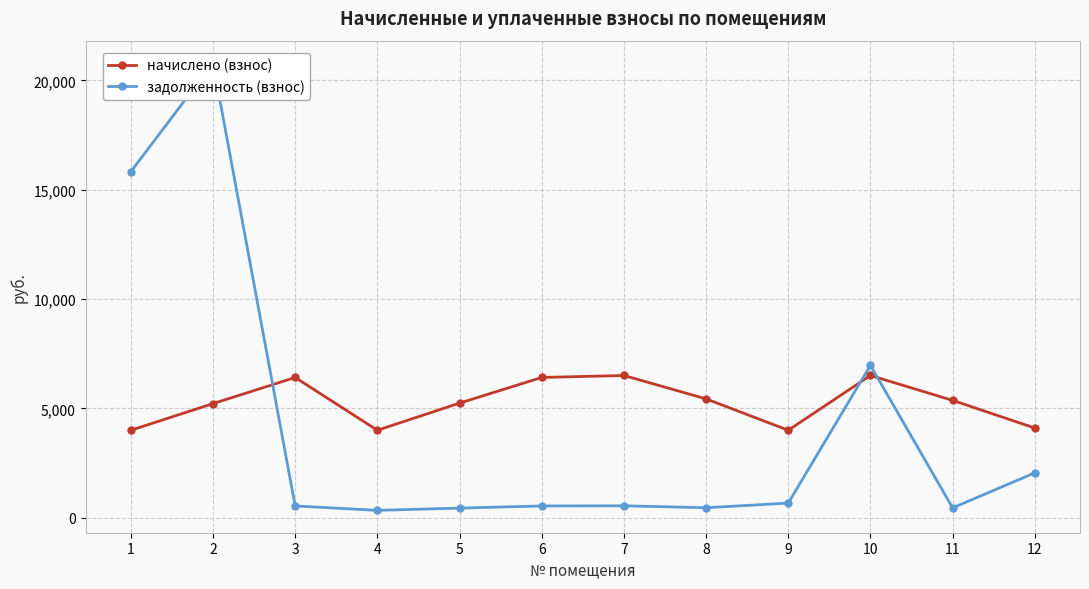

What is the difference between the maximum and minimum values in the начислено (взнос) series?

2505.4